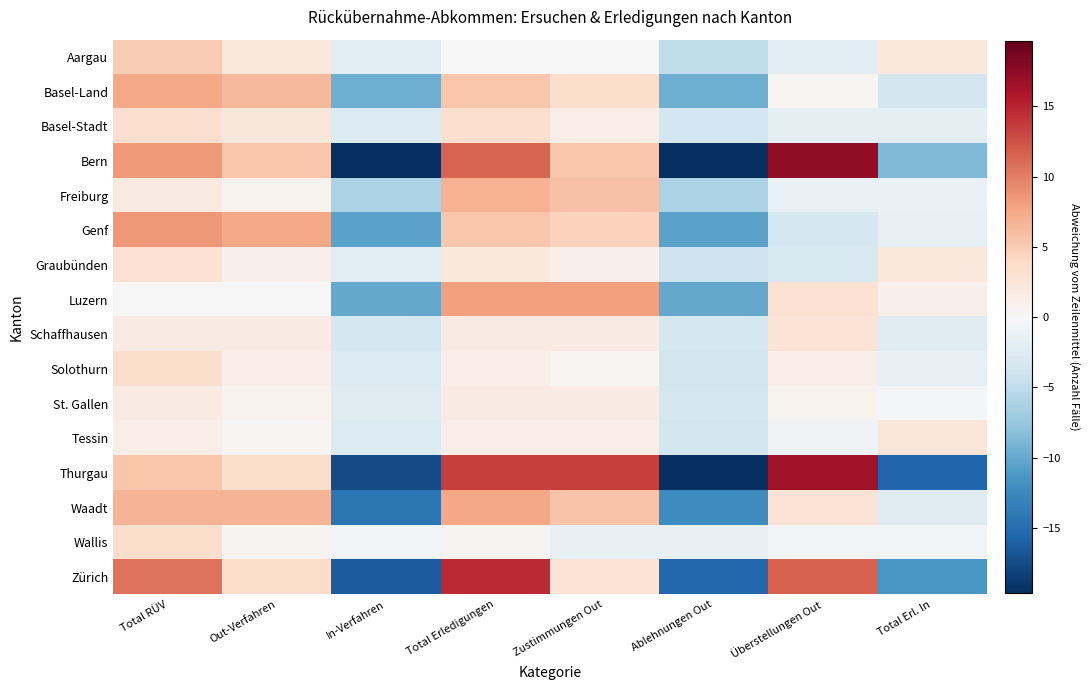

Which series has the widest spread of values?

Bern